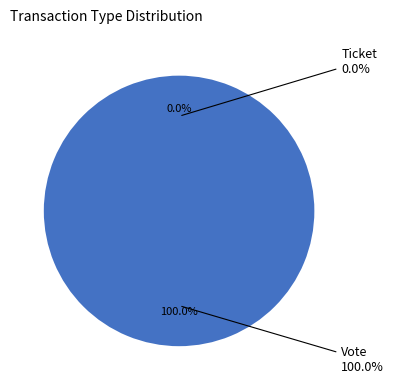

Count the number of slices in the pie.

2